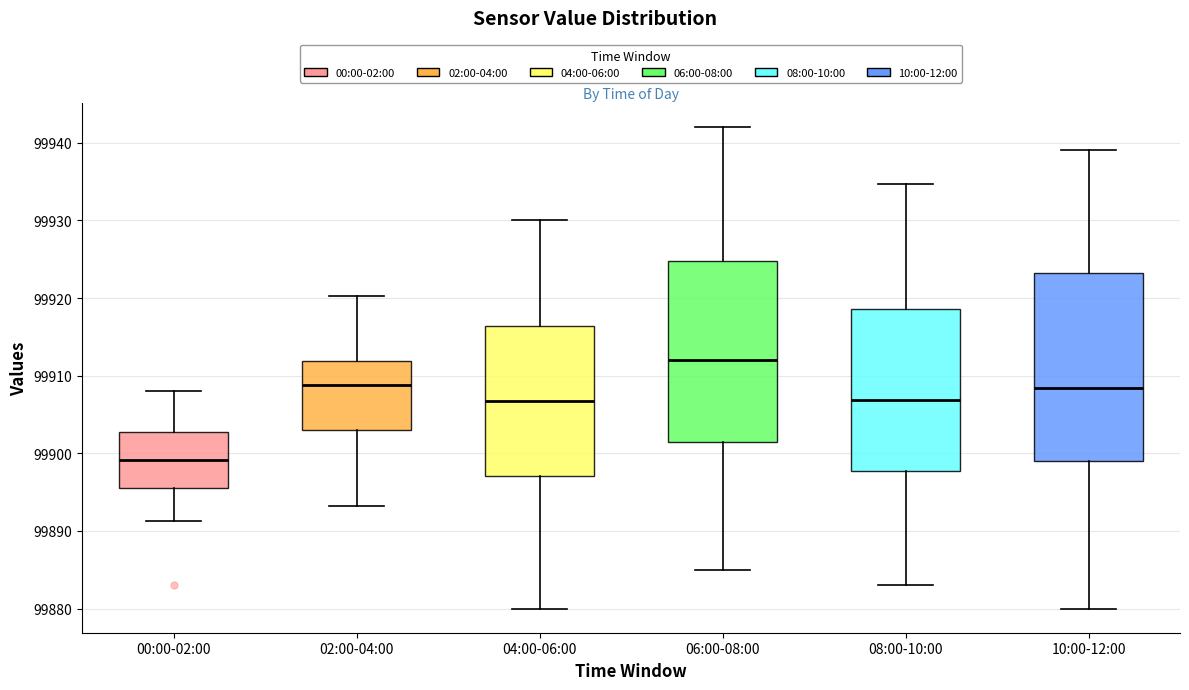

Reading left to right, read every box against the y-axis: the position of its median line, the range the box covers, and the ends of its whiskers. The values are not printed on the chart, so give them approximately, as read against the axis.

00:00-02:00: median 99899, box 99896 to 99903, whiskers 99891 to 99908
02:00-04:00: median 99909, box 99903 to 99912, whiskers 99893 to 99920
04:00-06:00: median 99907, box 99897 to 99916, whiskers 99880 to 99930
06:00-08:00: median 99912, box 99902 to 99925, whiskers 99885 to 99942
08:00-10:00: median 99907, box 99898 to 99919, whiskers 99883 to 99935
10:00-12:00: median 99908, box 99899 to 99923, whiskers 99880 to 99939